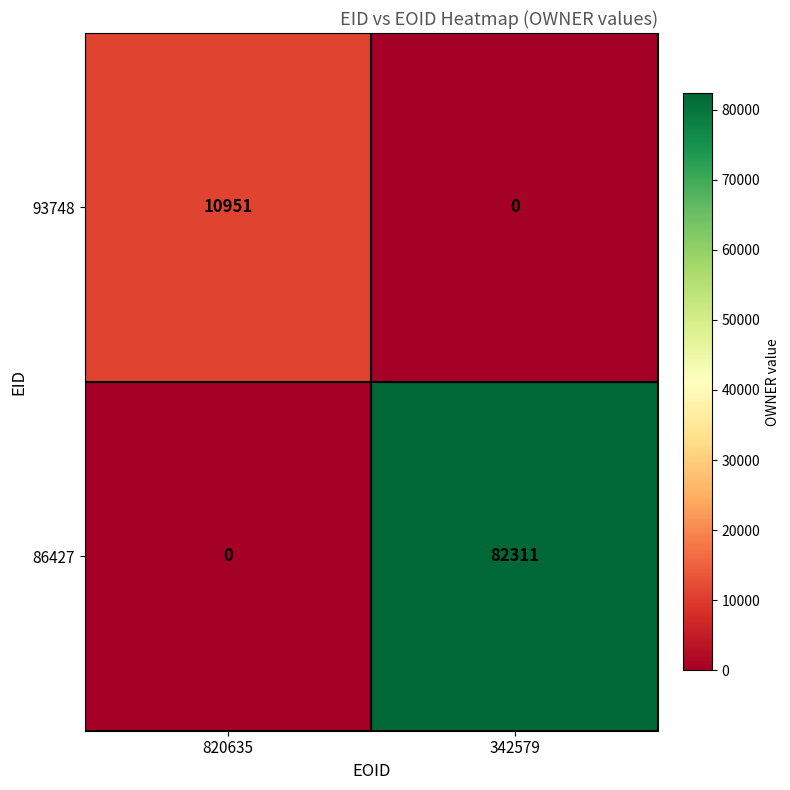

What is the sum of the 86427 values at 342579 and 820635?

82311